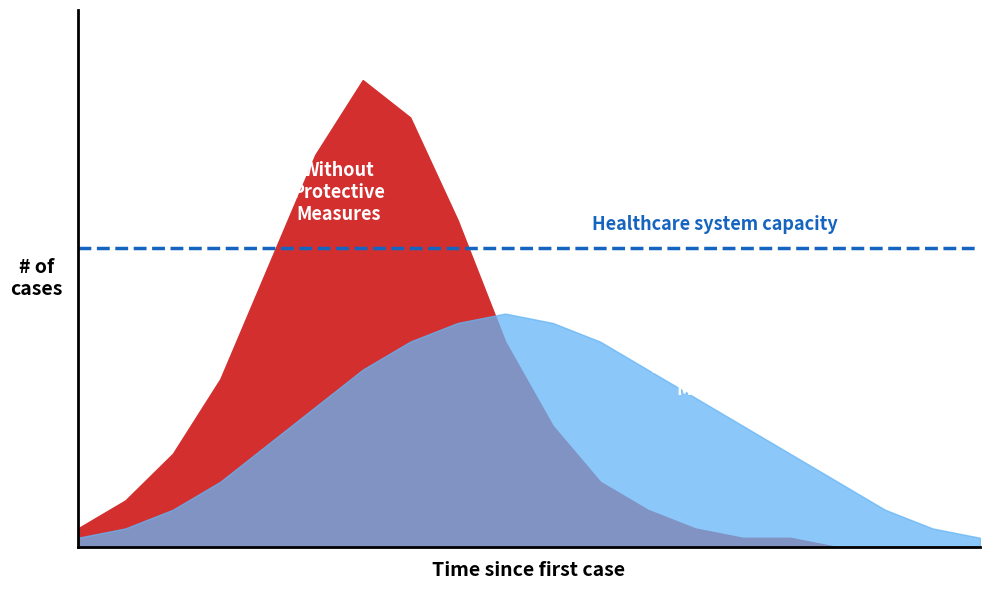

Is it true that With Protective Measures equals 4 at 17?

False